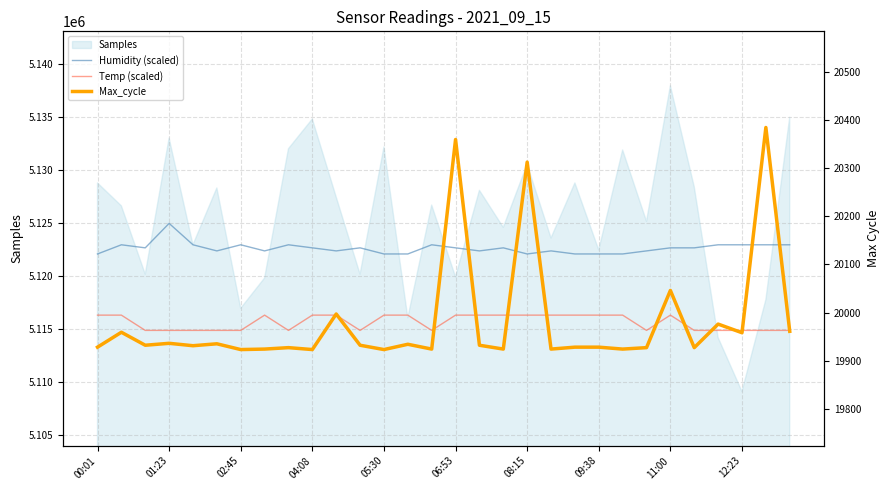

Is it true that Temp (scaled) equals 5114822.4 at 23?

True